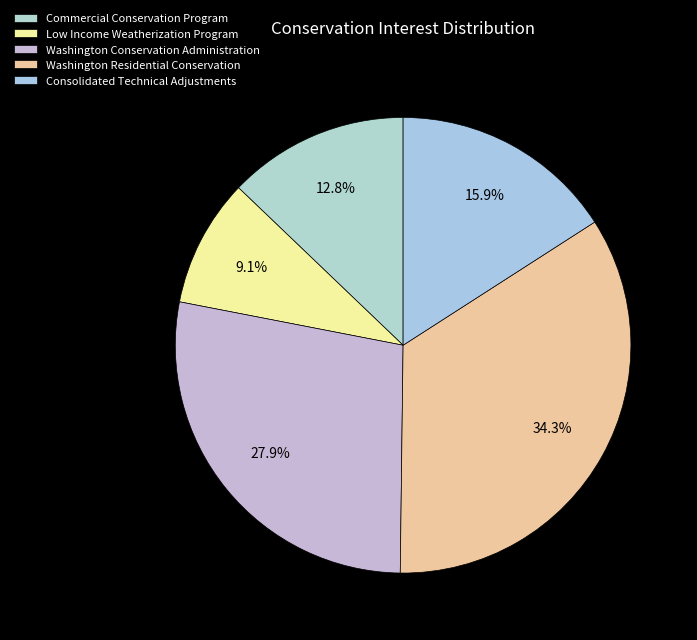

To the nearest percent, what is the average slice percentage?

20%